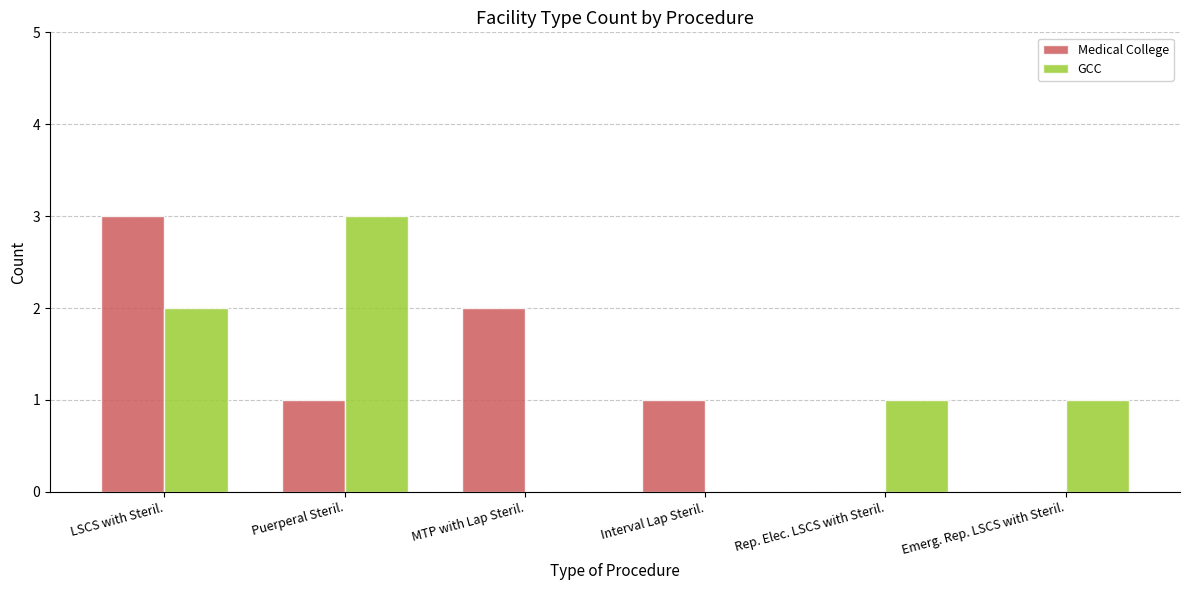

What is the maximum value for GCC?

3